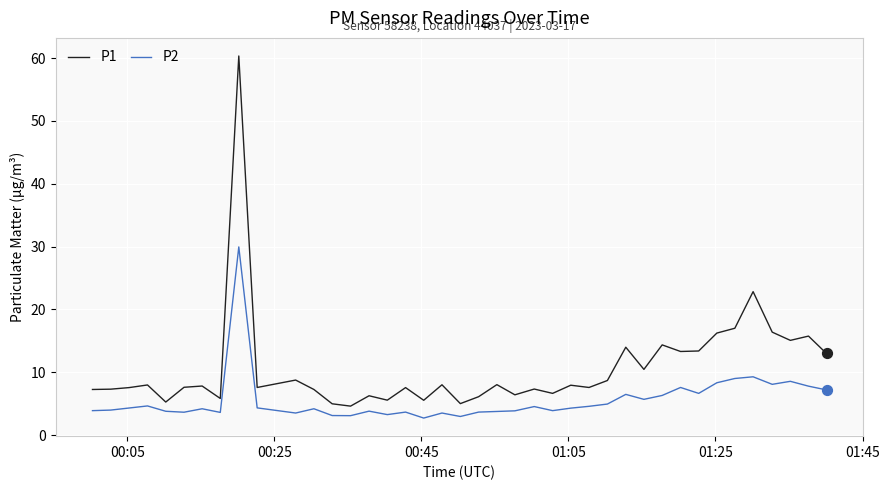

Which series has the widest spread of values?

P1